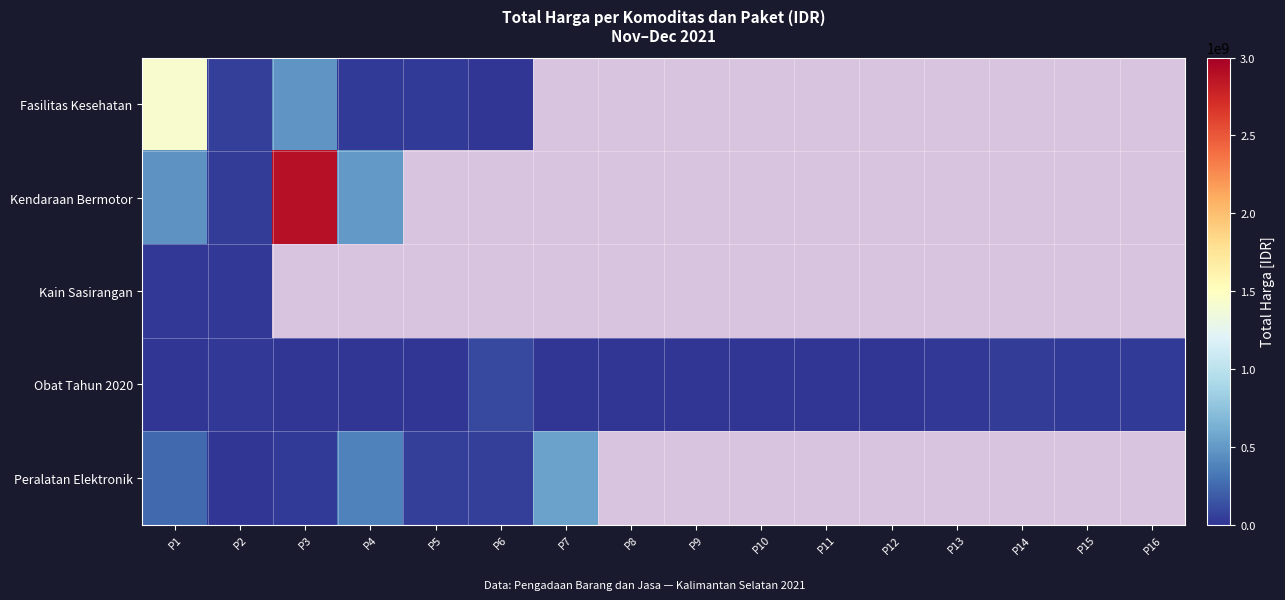

List the labels in order of Fasilitas Kesehatan value, largest first.

P1, P3, P4, P5, P6, P7, P8, P9, P10, P11, P12, P13, P14, P15, P16, P2